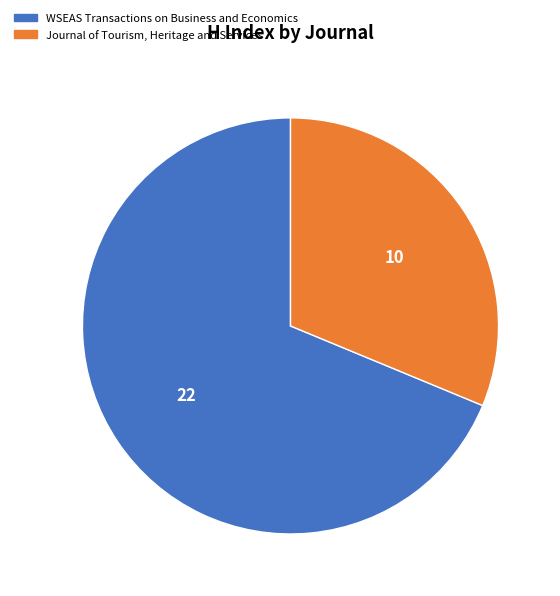

Combined, do WSEAS Transactions on Business and Economics and Journal of Tourism, Heritage and Services account for over 50%?

Yes